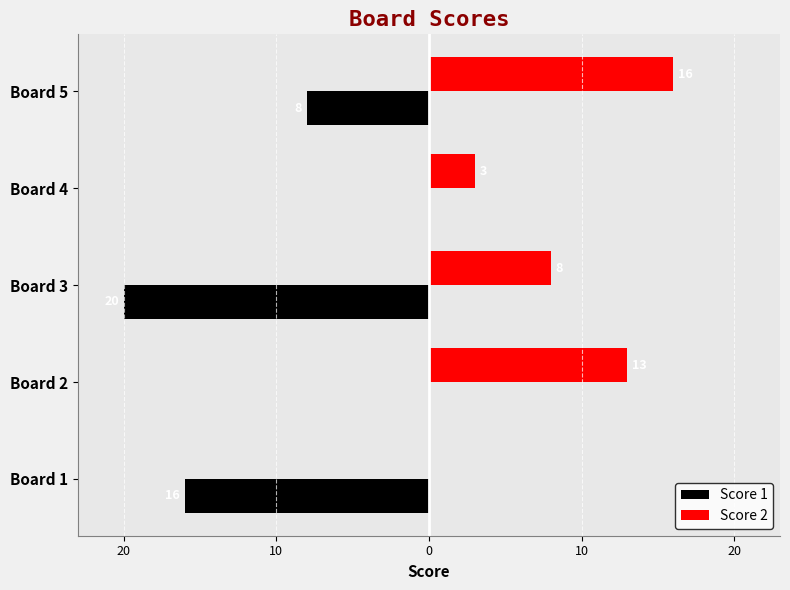

What are all the series names shown in the legend?

Score 1, Score 2